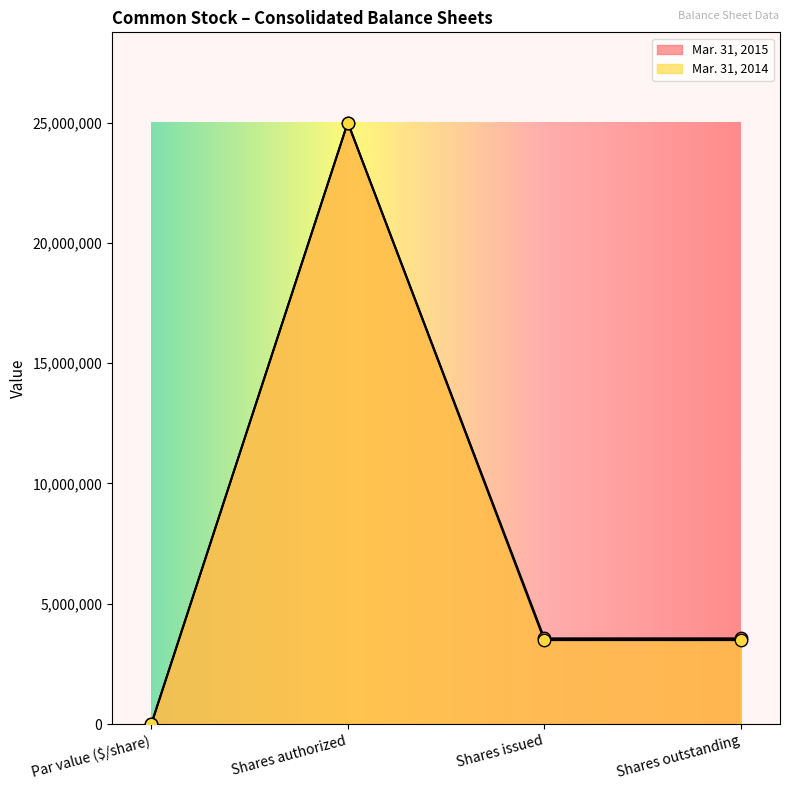

Is the value of Mar. 31, 2015 at Par value ($/share) greater than the value of Mar. 31, 2014 at Shares authorized?

No